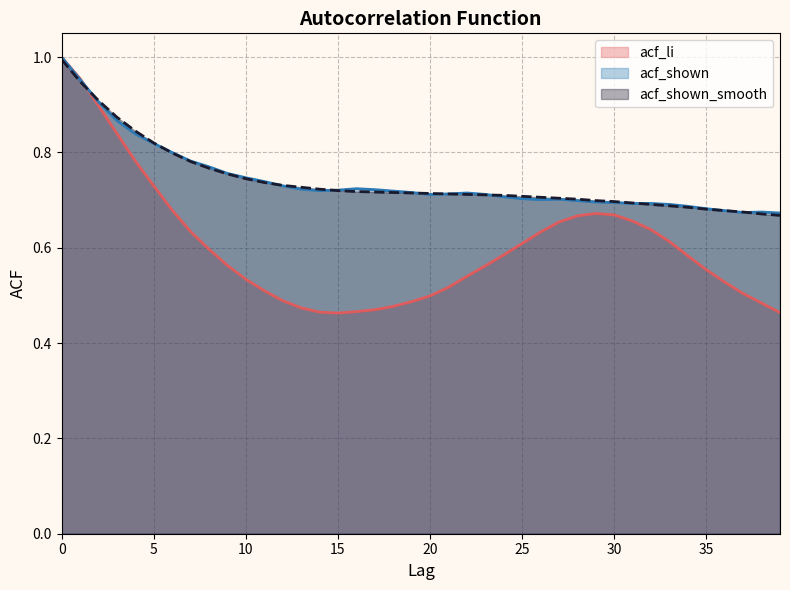

What is the minimum value for acf_shown?

0.7